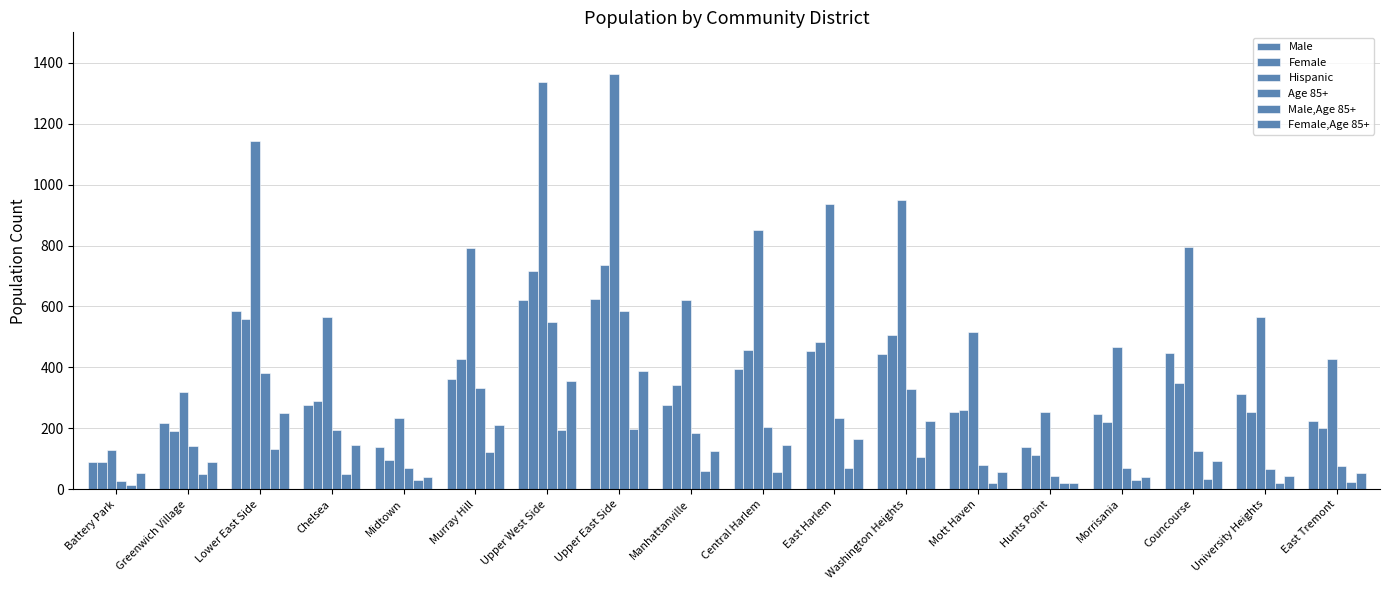

Where does the Age 85+ series first go above 186?

Lower East Side